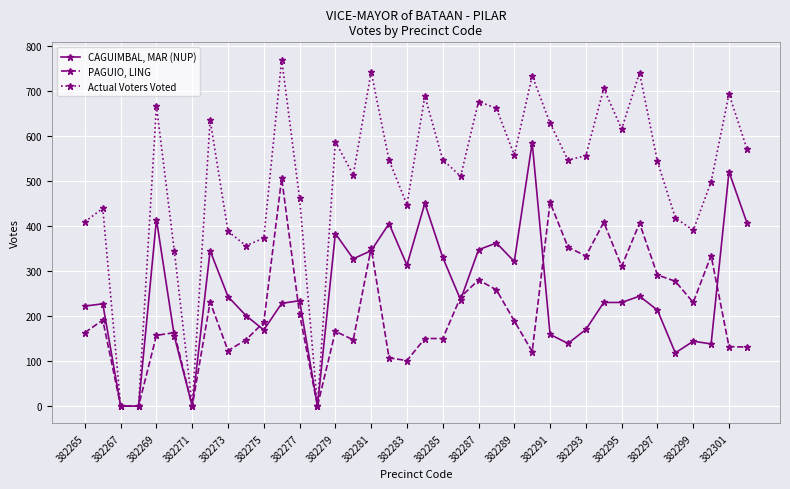

Count the number of data series in this chart.

3